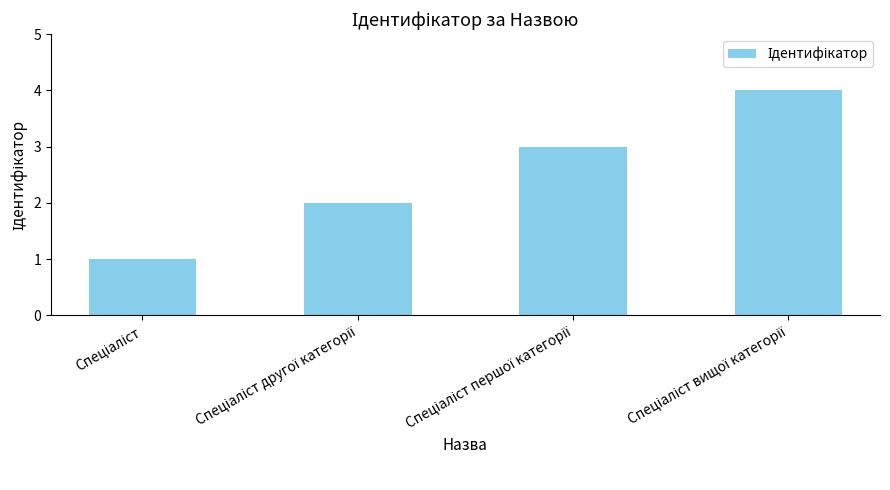

What is the sum of all values?

10